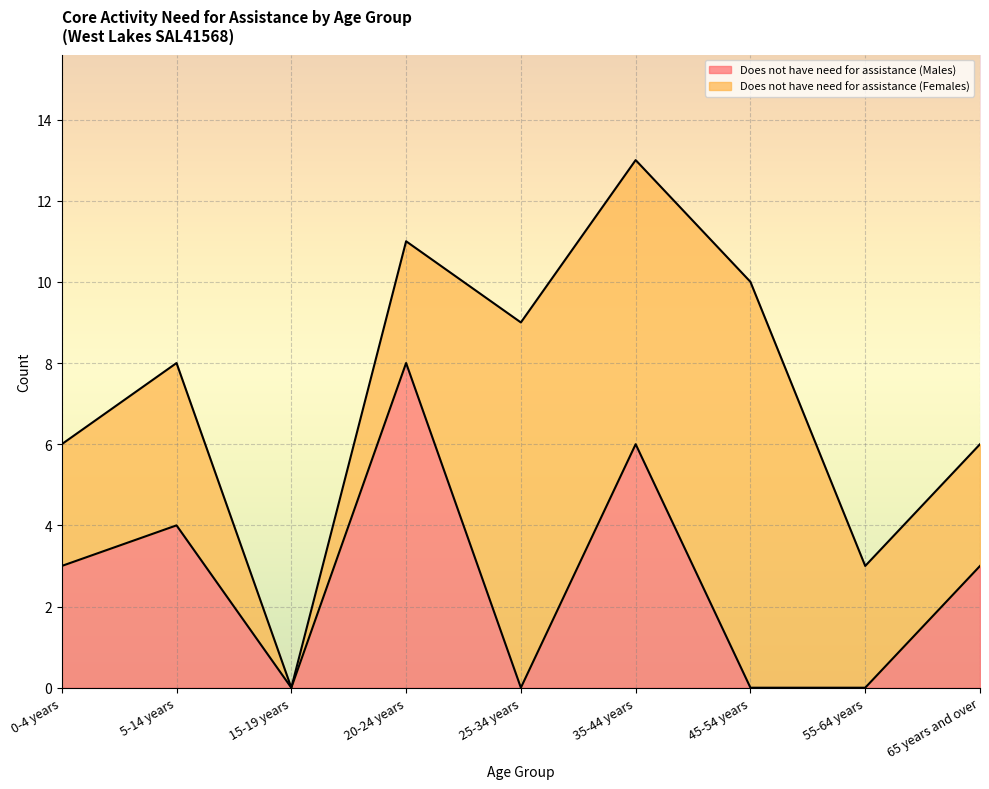

Is it true that the value at 0-4 years is 5?

False